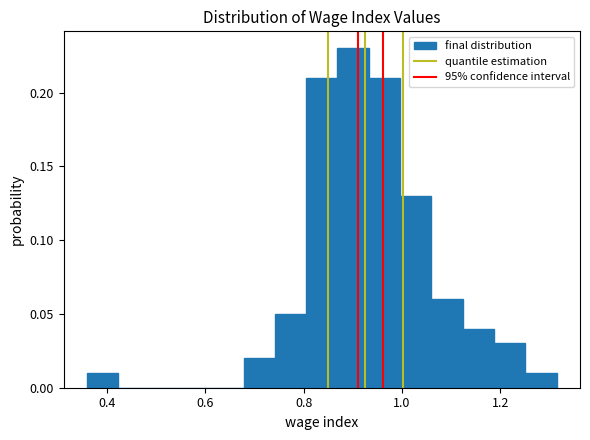

Around what value on the x-axis is the tallest bar? Give the approximate position of its centre, as read against the axis.

0.90